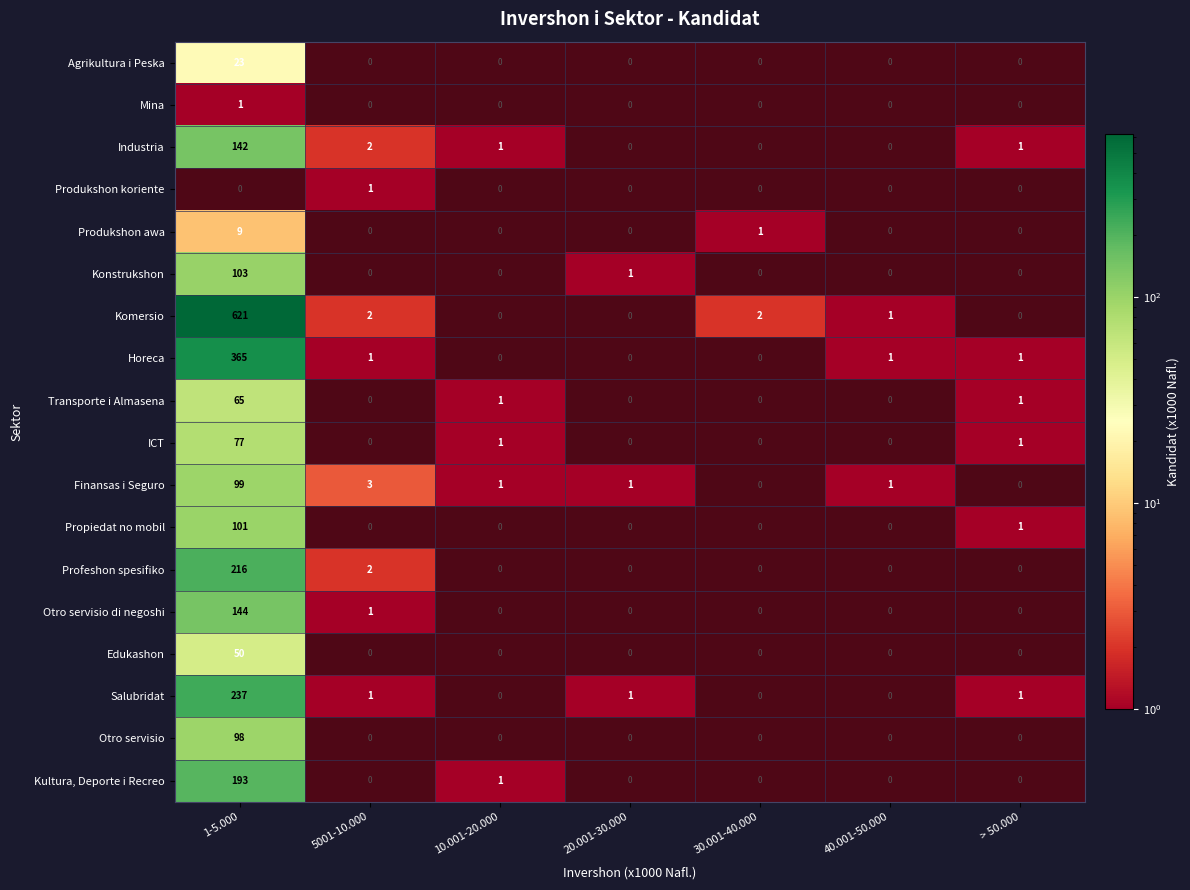

How many data points in Finansas i Seguro are above 1?

2